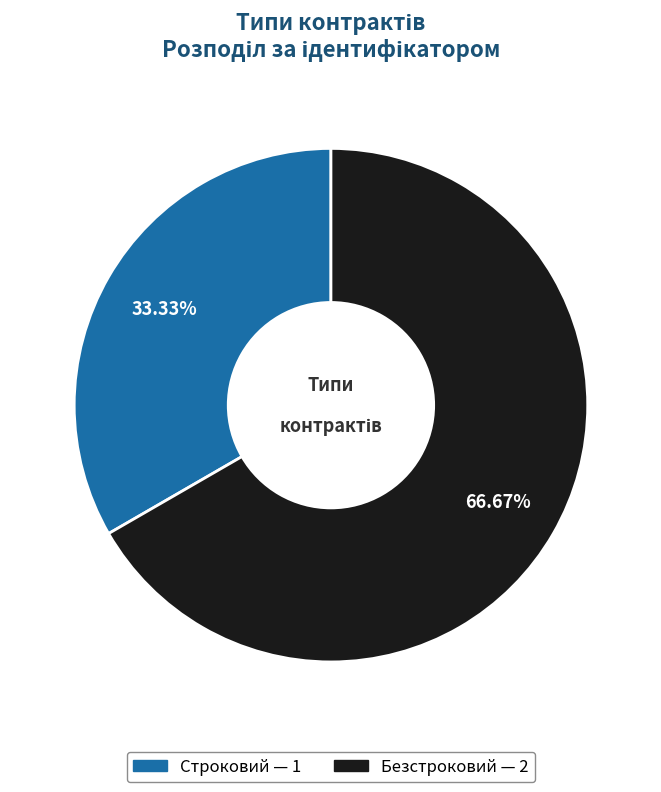

Is there a majority slice in this chart?

Yes